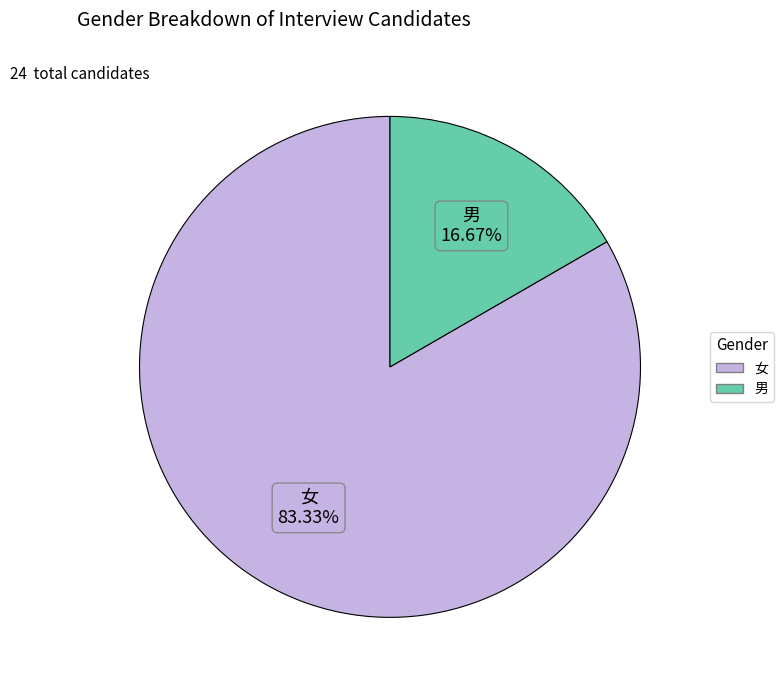

The 男 slice represents 17% of the pie. True or false?

True